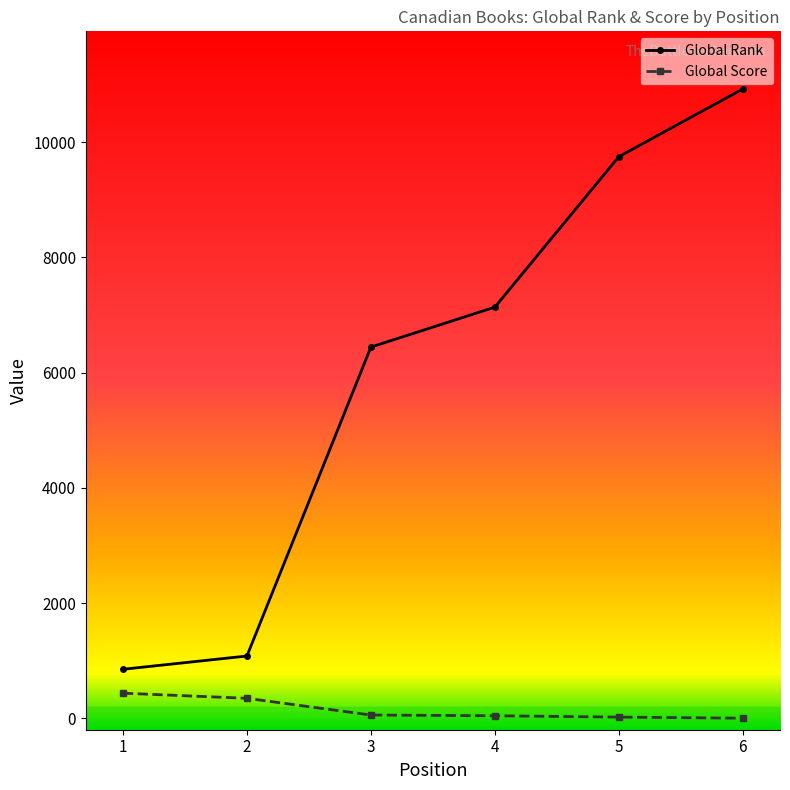

What is the average value of the Global Score series?

153